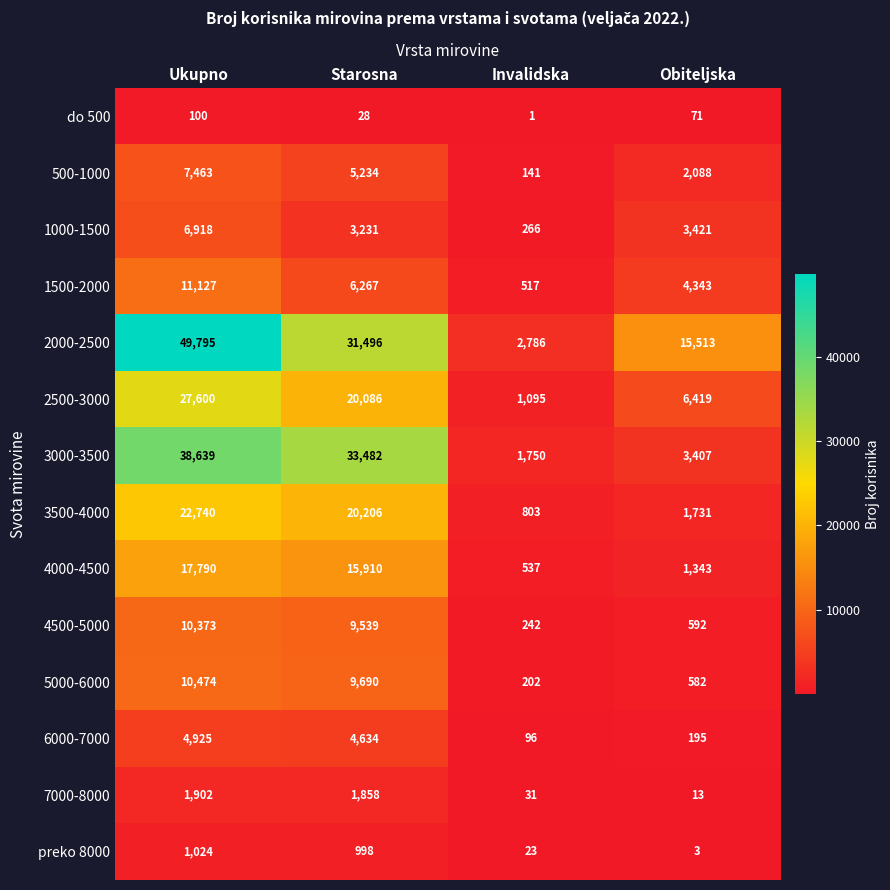

What is the maximum value shown in the chart?

49795